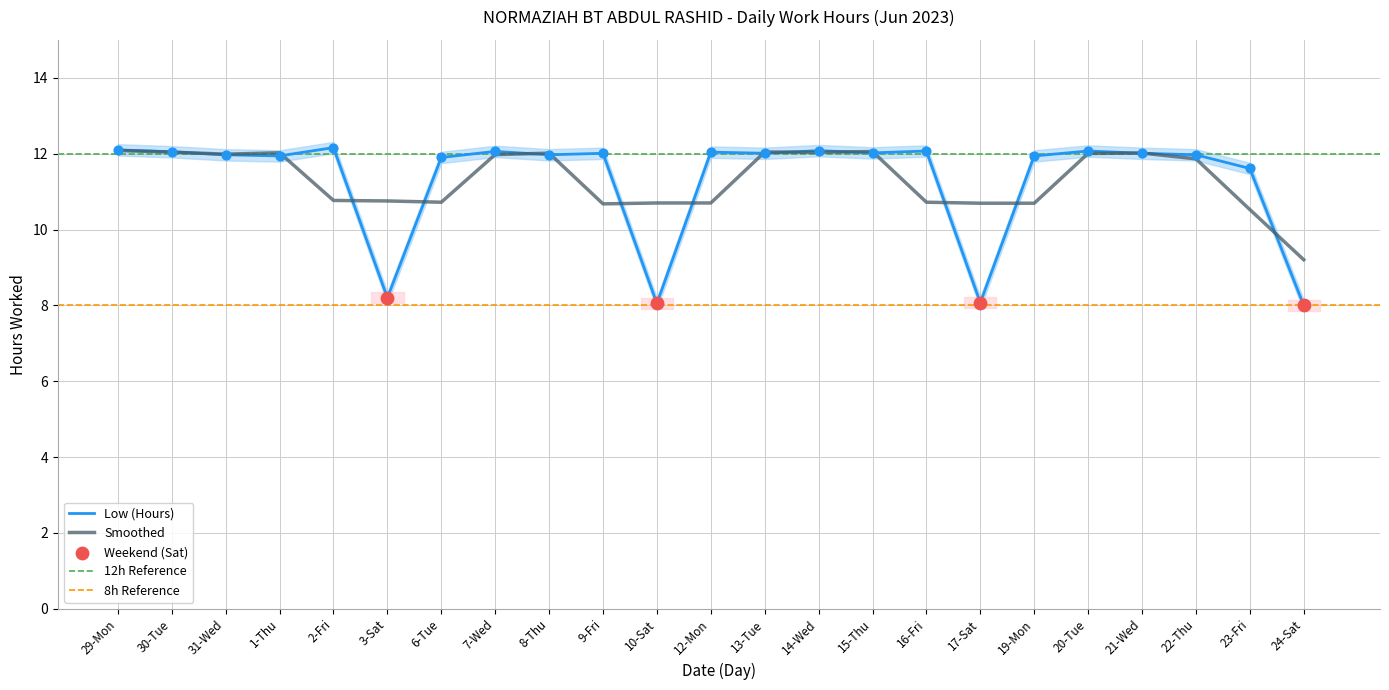

Approximately how many times larger is the value at 15-Thu compared to 10-Sat?

1.5